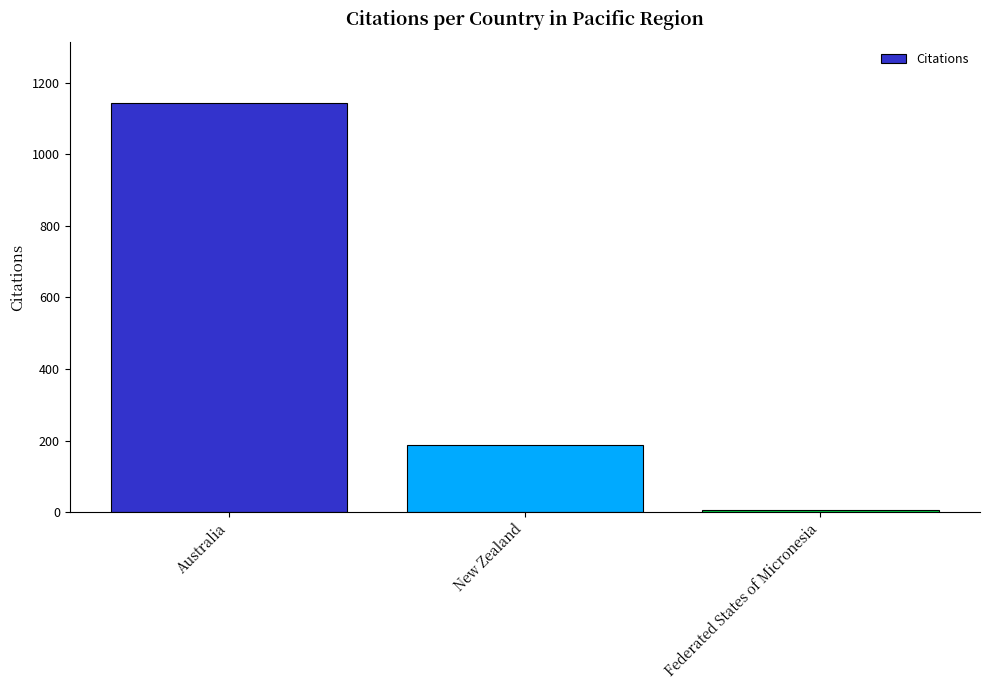

Between Australia and Federated States of Micronesia, which is larger?

Australia